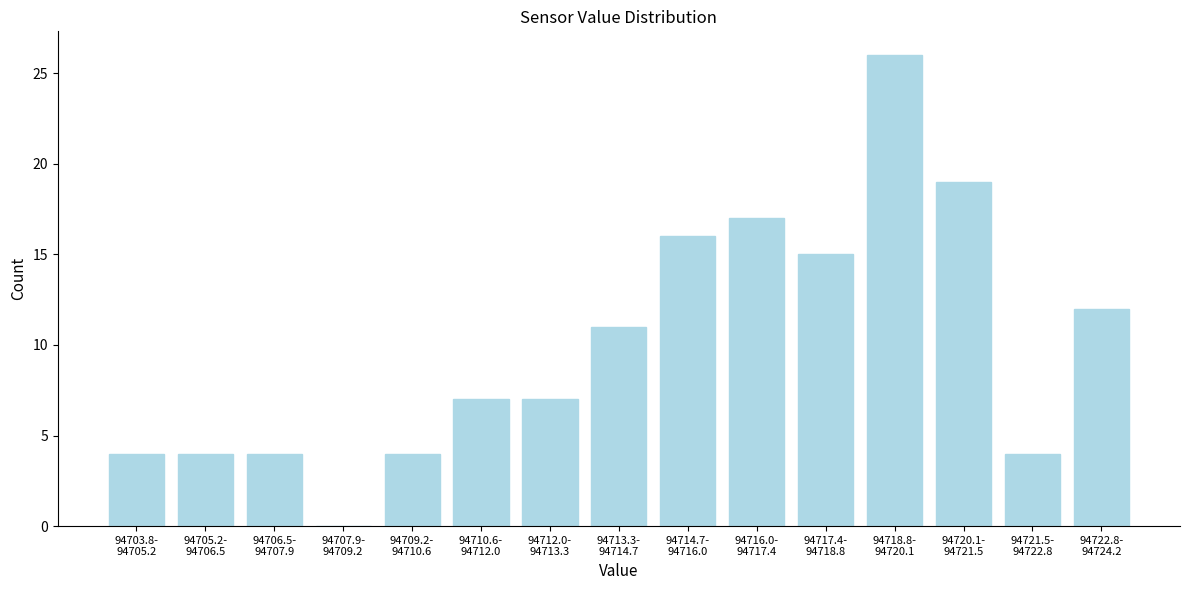

What is the greatest value displayed?

26